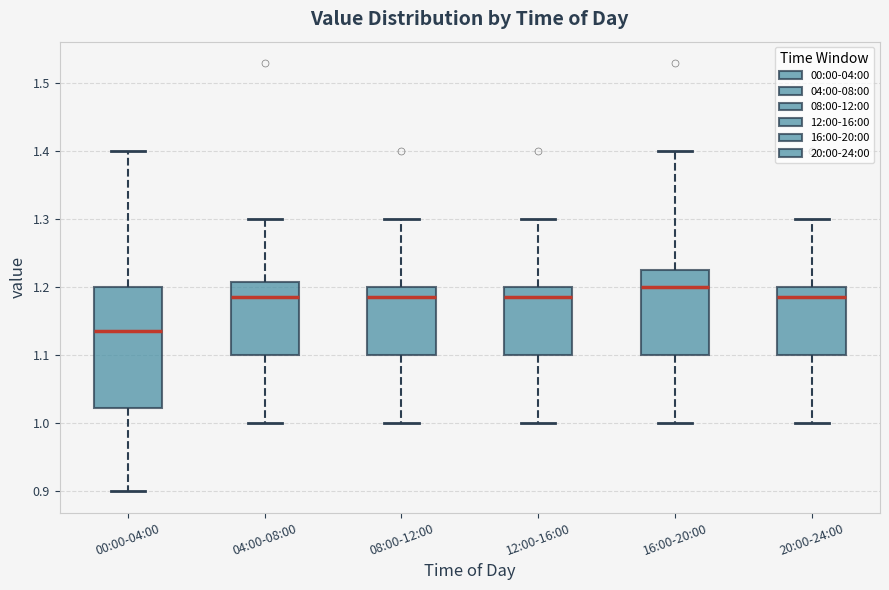

Which box has the highest median line?

16:00-20:00